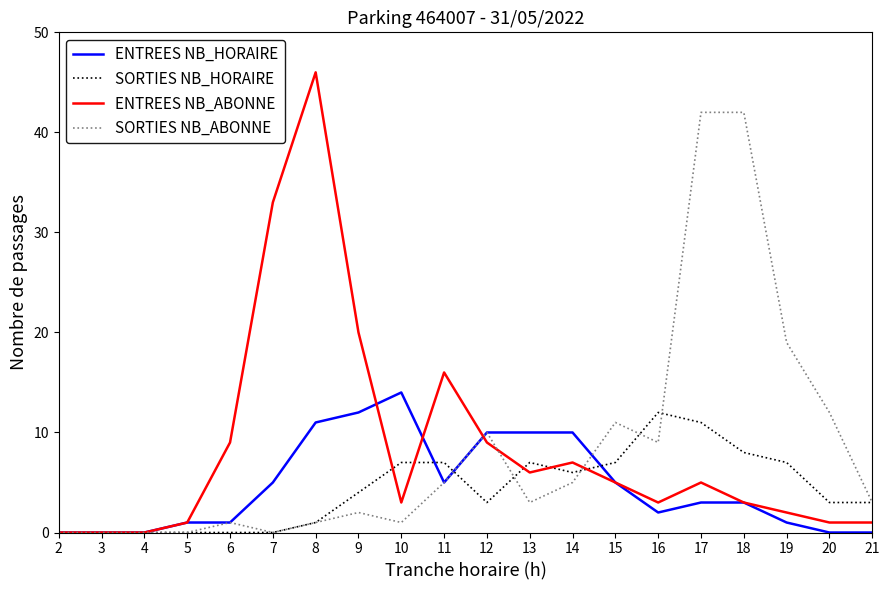

Count the number of data series in this chart.

4